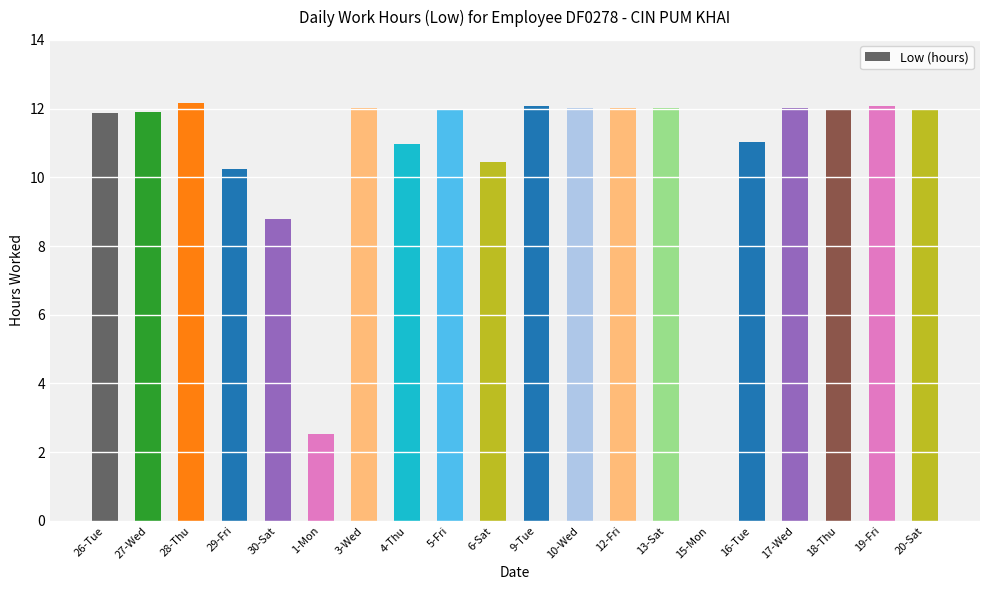

Where does the data first go above 11?

26-Tue